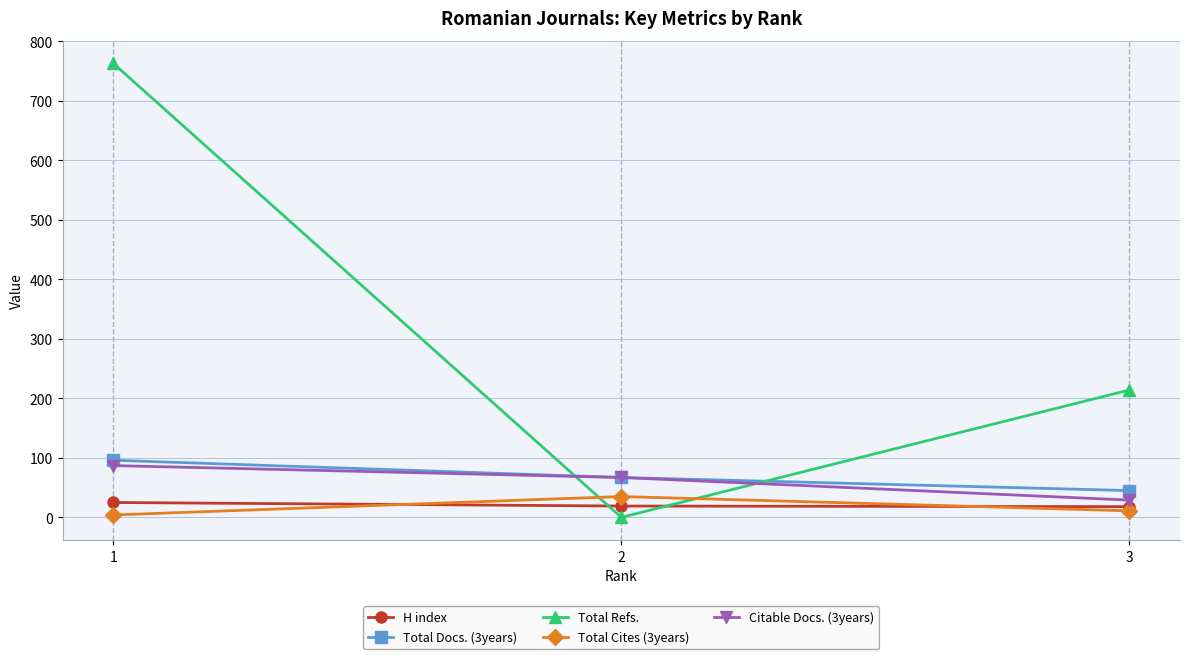

Count the number of data series in this chart.

5